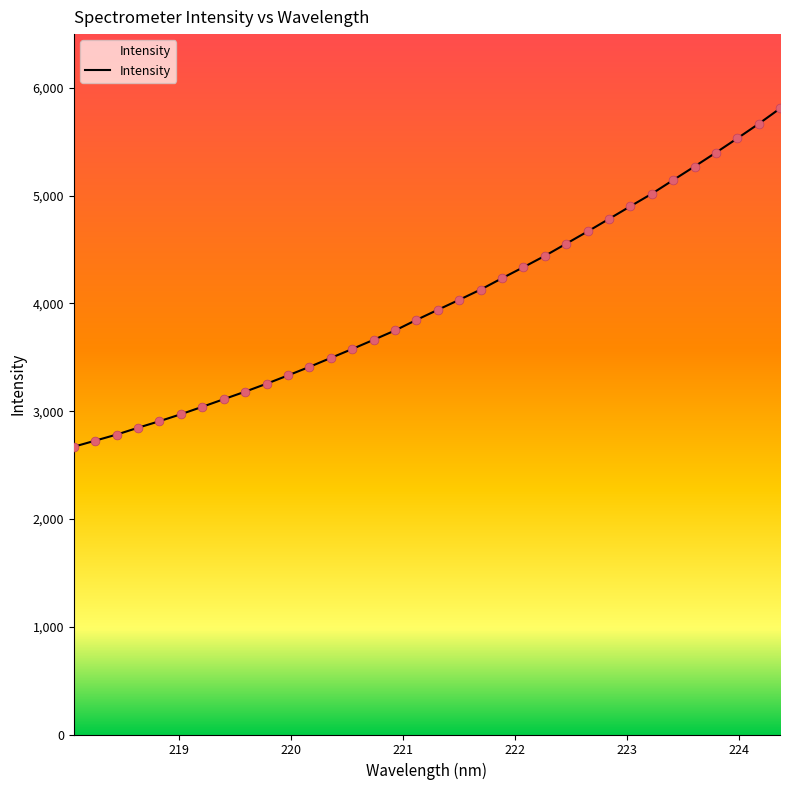

What is the smallest value displayed?

2670.7